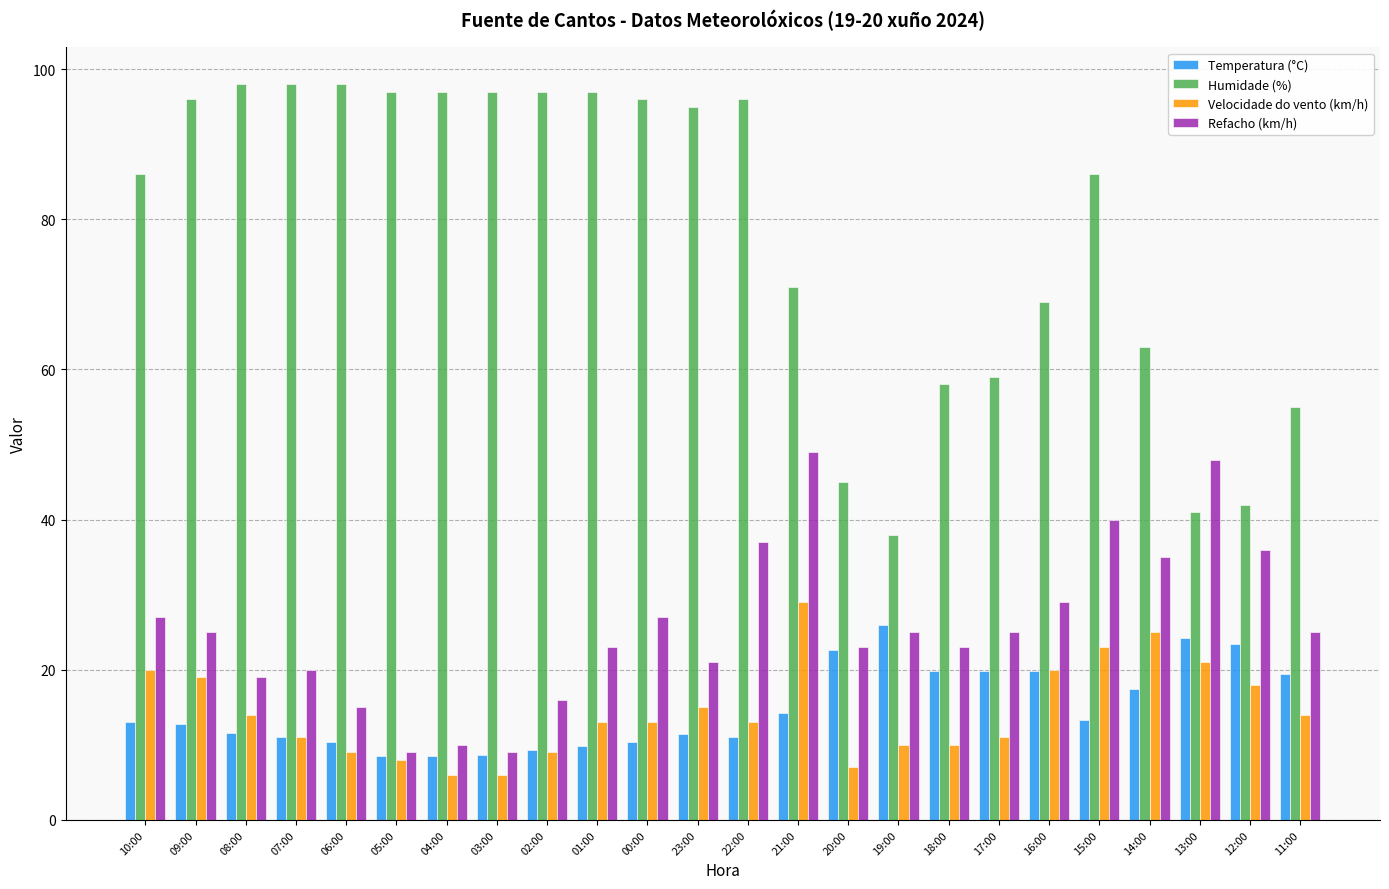

Which series has the largest total across all categories?

Humidade (%)